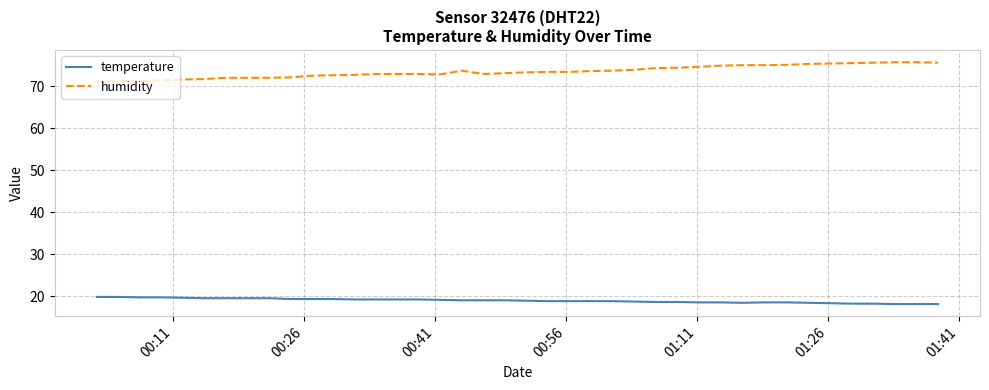

What is the difference between the maximum and second lowest values in the humidity series?

4.5